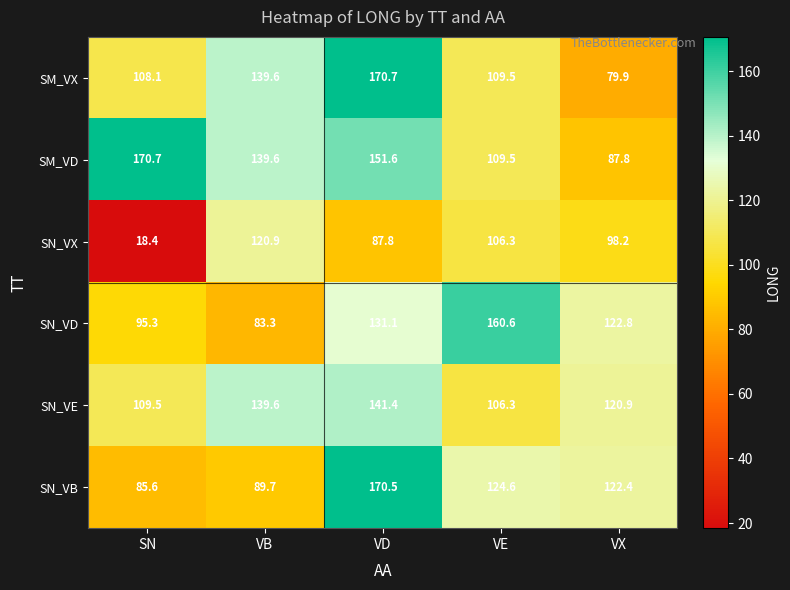

Reading right to left, transcribe all the data shown in this chart.

SM_VX: 79.9	109.5	170.7	139.6	108.1
SM_VD: 87.8	109.5	151.6	139.6	170.7
SN_VX: 98.2	106.3	87.8	120.9	18.4
SN_VD: 122.8	160.6	131.1	83.3	95.3
SN_VE: 120.9	106.3	141.4	139.6	109.5
SN_VB: 122.4	124.6	170.5	89.7	85.6